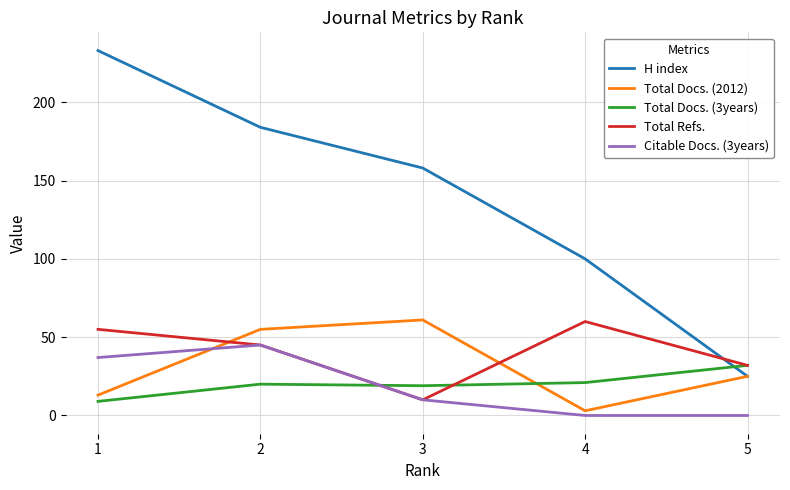

Does the chart display data point markers on the line(s)?

No